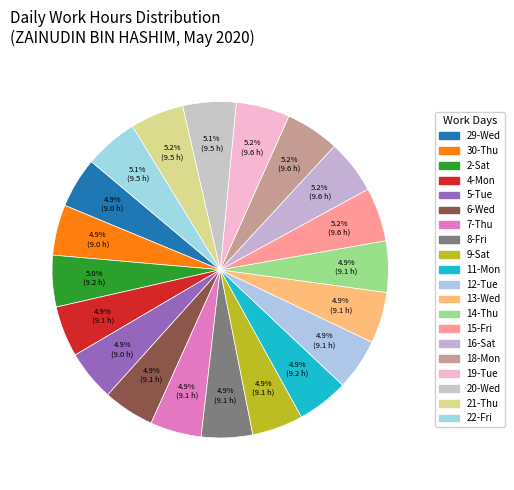

To the nearest percent, what percentage of the pie is 15-Fri?

5%